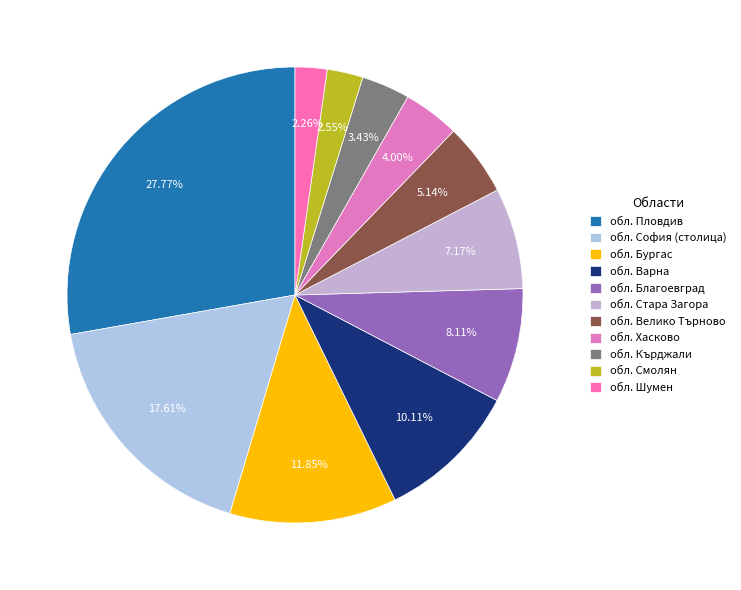

Do обл. Хасково and обл. Бургас together represent more than half of the pie?

No